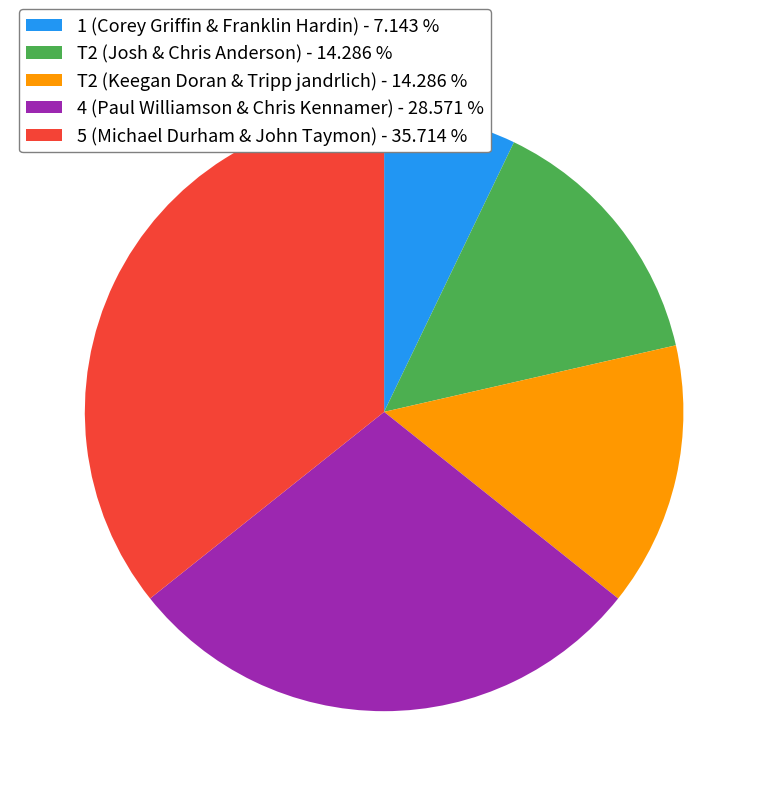

True or false: 4 (Paul Williamson & Chris Kennamer) accounts for 17% of the total.

False